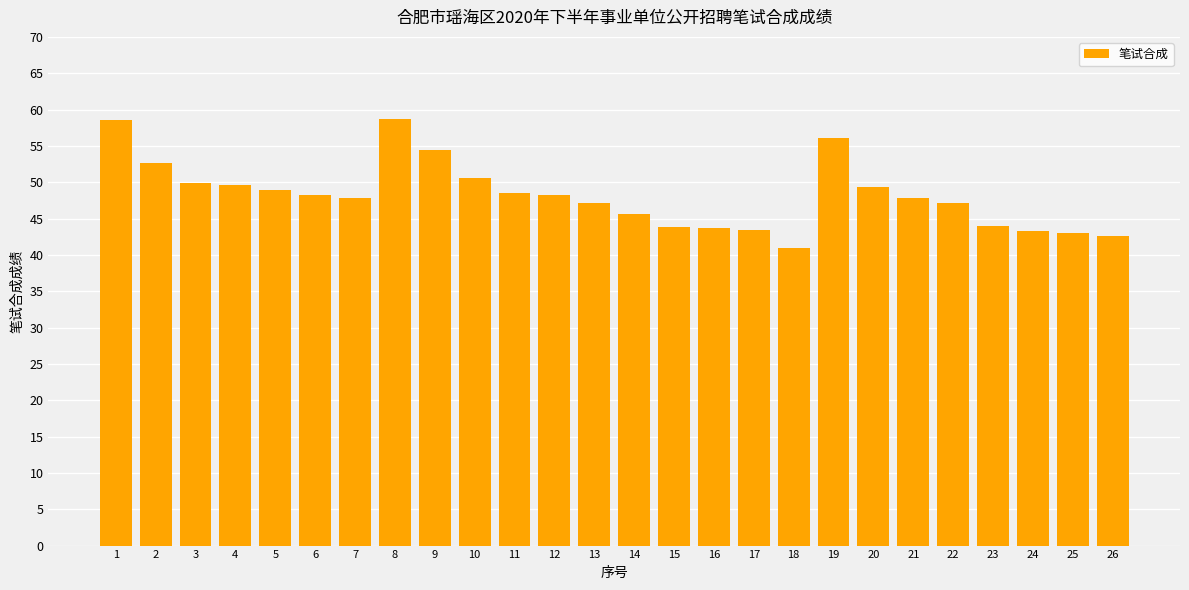

What is the minimum value shown in the chart?

41.0